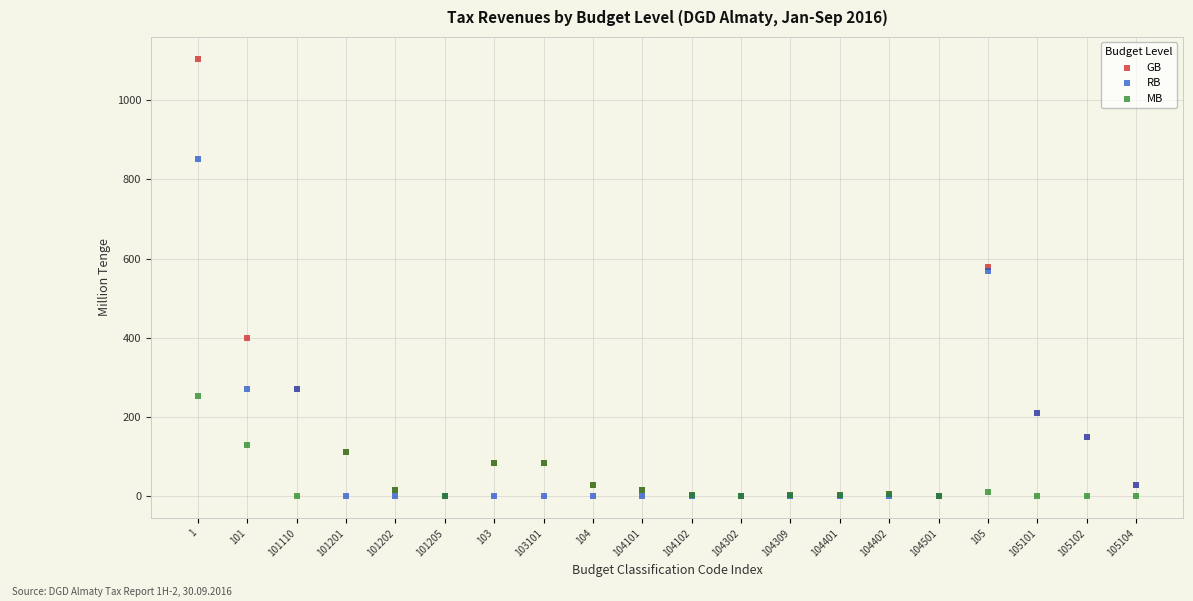

In the RB series, what Y value is closest to 426?

567.5